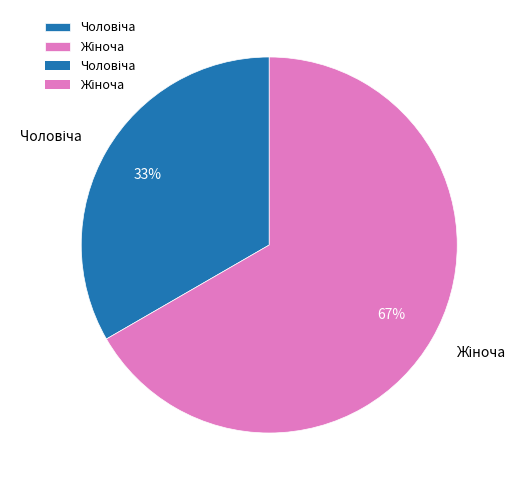

Is there any slice that represents more than half of the pie?

Yes